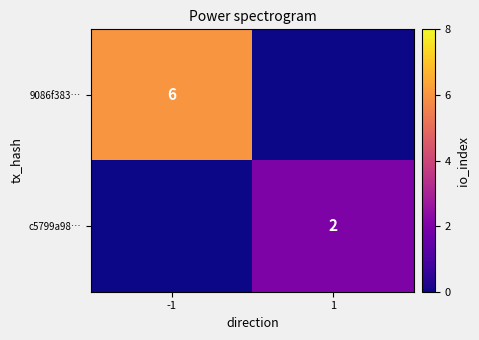

The value of c5799a98… at 1 is 3. True or false?

False